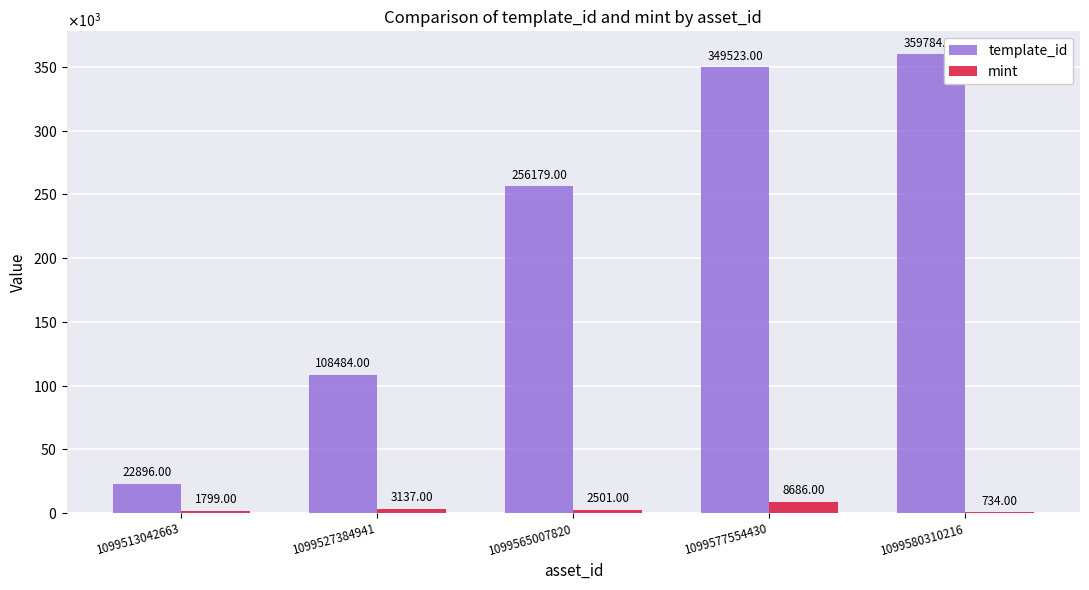

Between 1099565007820 and 1099580310216, which series saw the biggest shift?

template_id